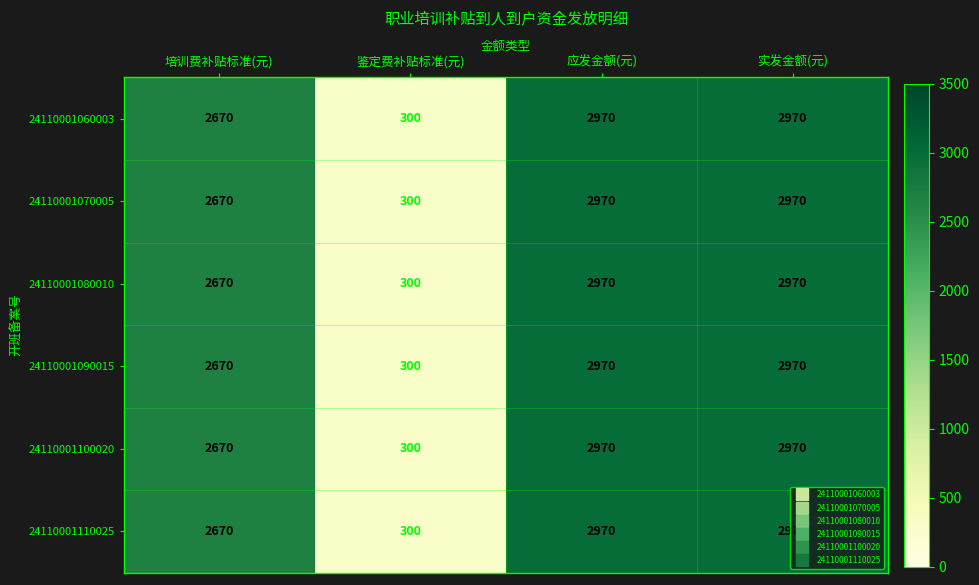

At which label is 24110001090015 closest to 1635?

培训费补贴标准(元)